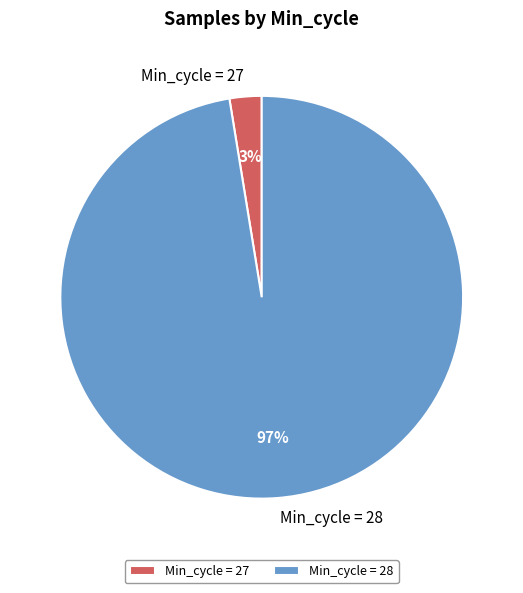

Which category has the biggest portion of the pie?

Min_cycle = 28